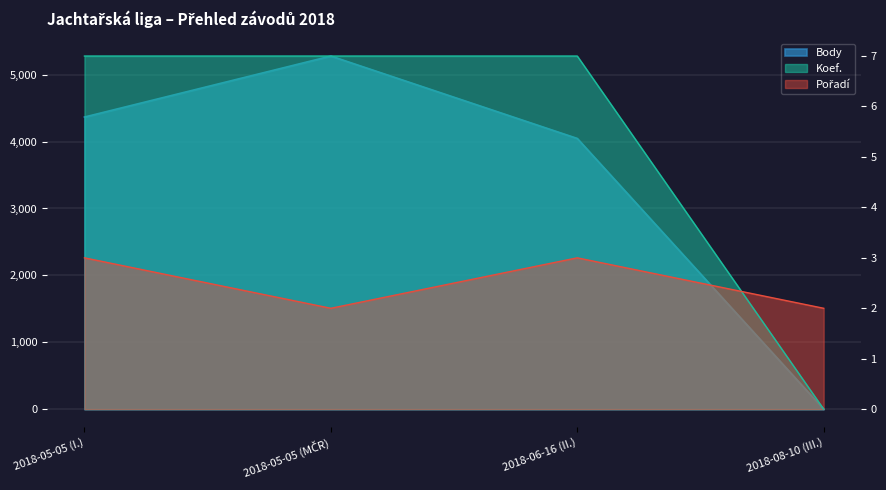

The Koef. series shows 7 at 2018-05-05 (MČR). True or false?

True